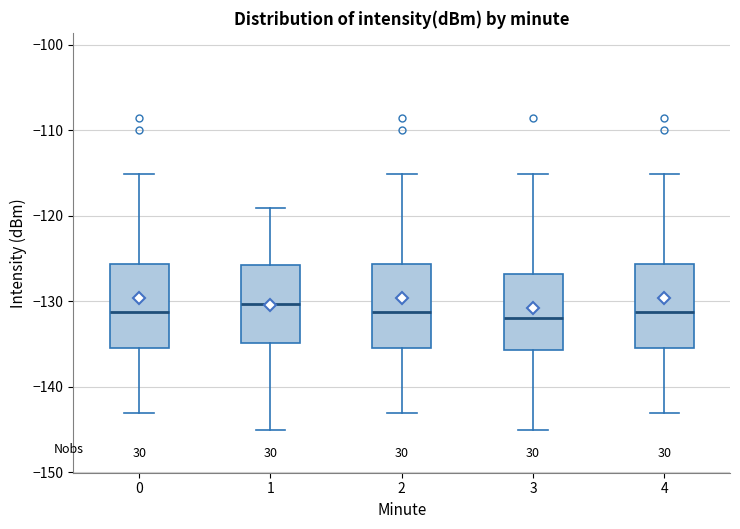

Where does the upper whisker of the box at x = 3 end on the y-axis? The values are not printed on the chart, so give them approximately, as read against the axis.

-115